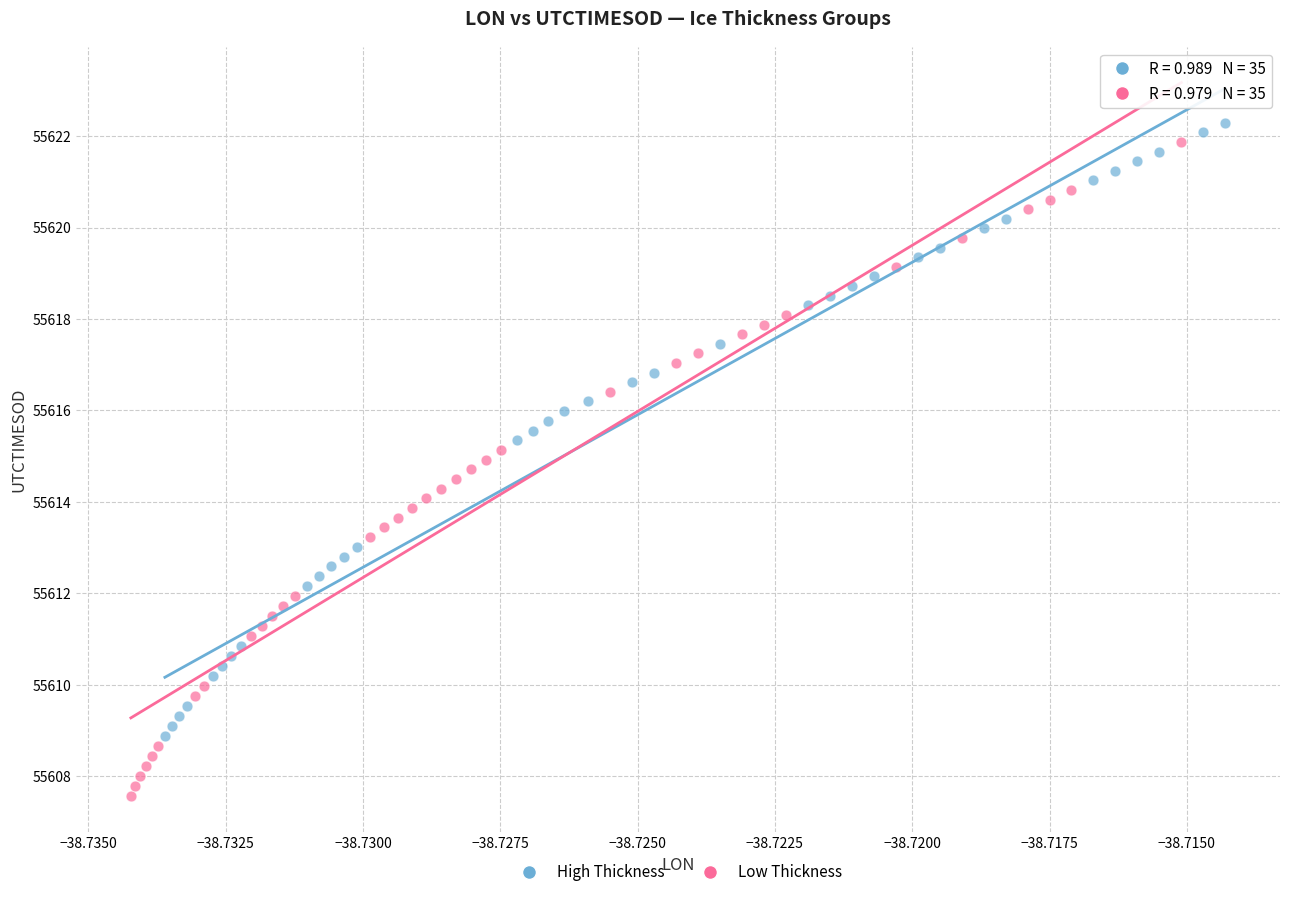

Which series contains the highest Y value?

High Thickness